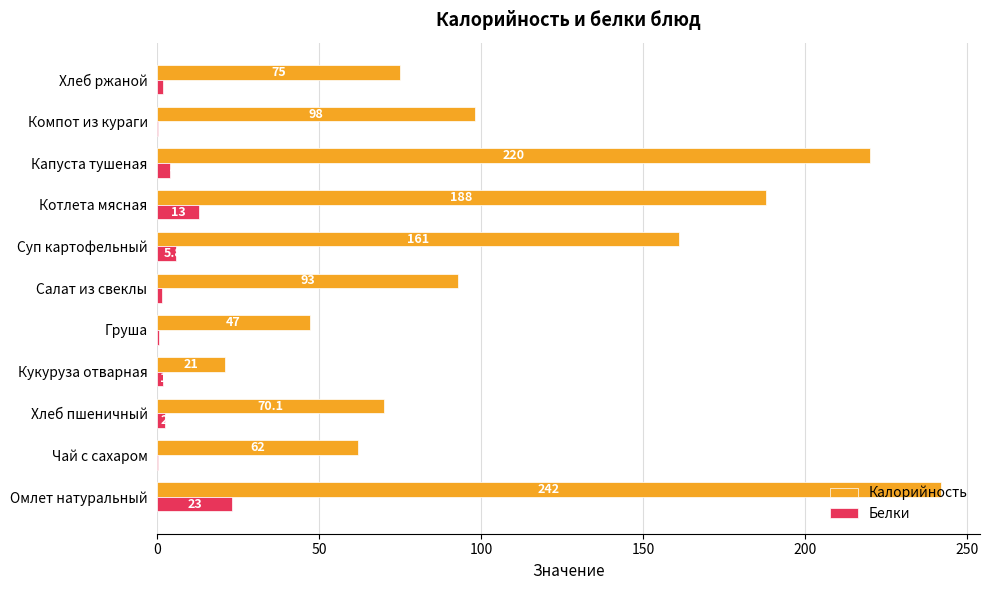

Which category has the highest value across all series?

Омлет натуральный